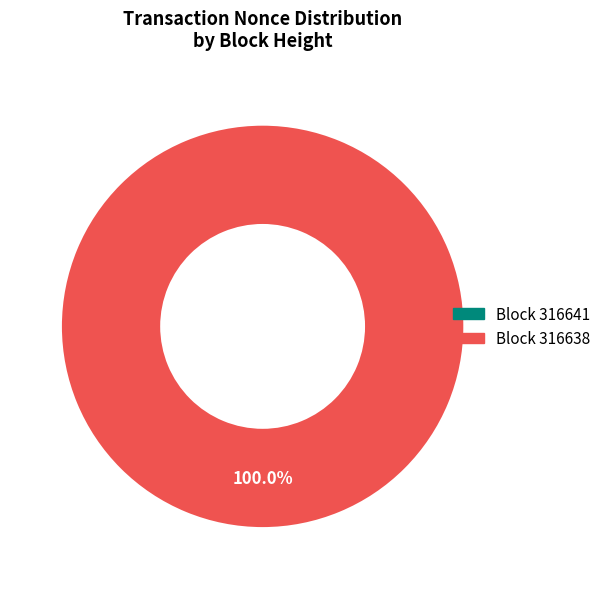

What is the majority slice?

316638